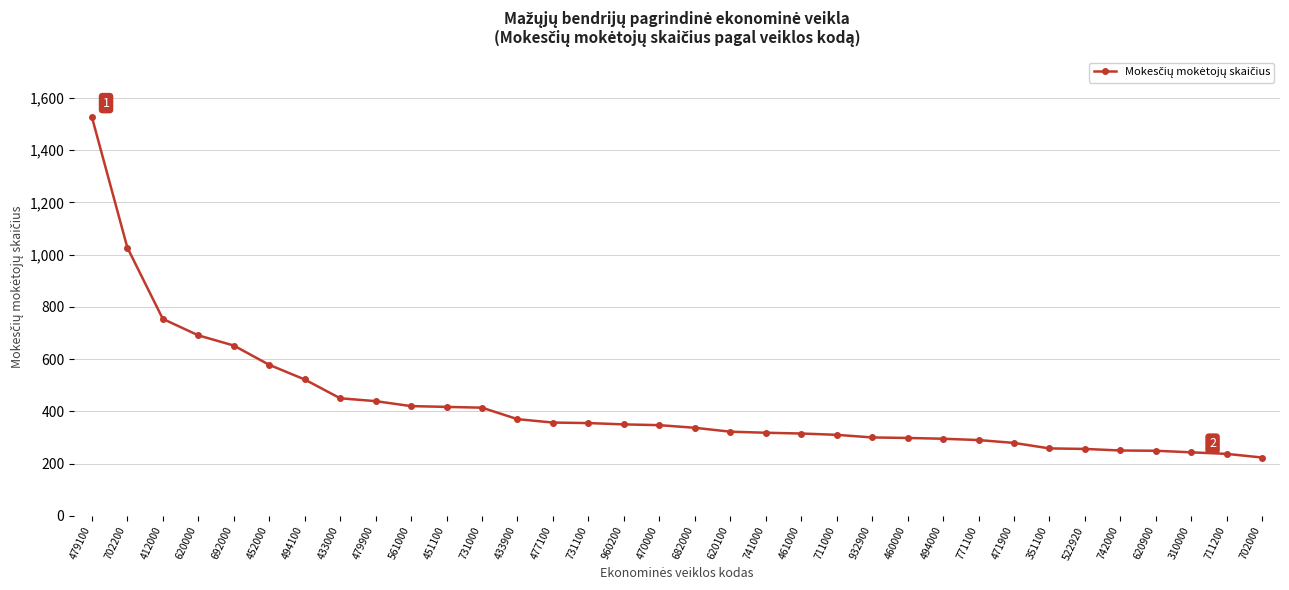

Between 351100 and 451100, which is larger?

451100